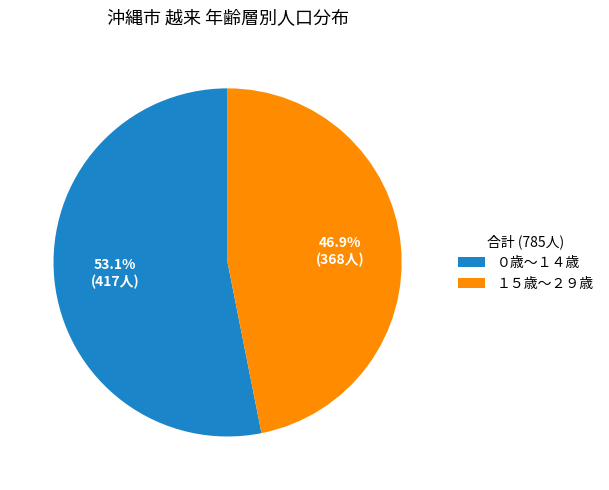

Does any single category account for the majority?

Yes